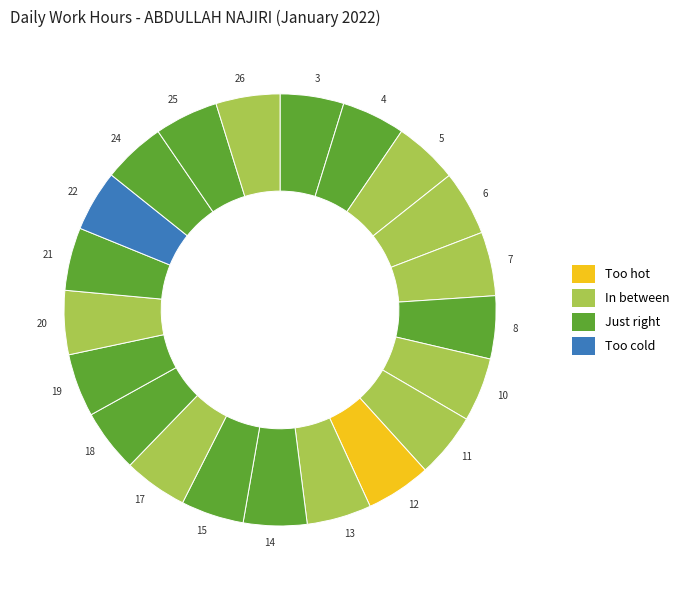

The 8 slice represents 11% of the pie. True or false?

False